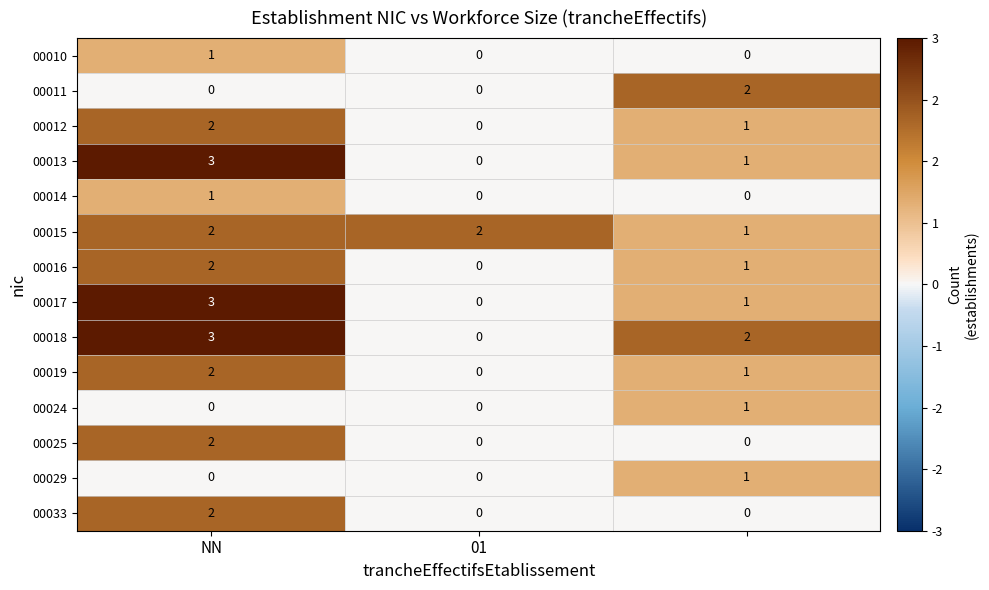

At how many categories does at least one series exceed 0?

3